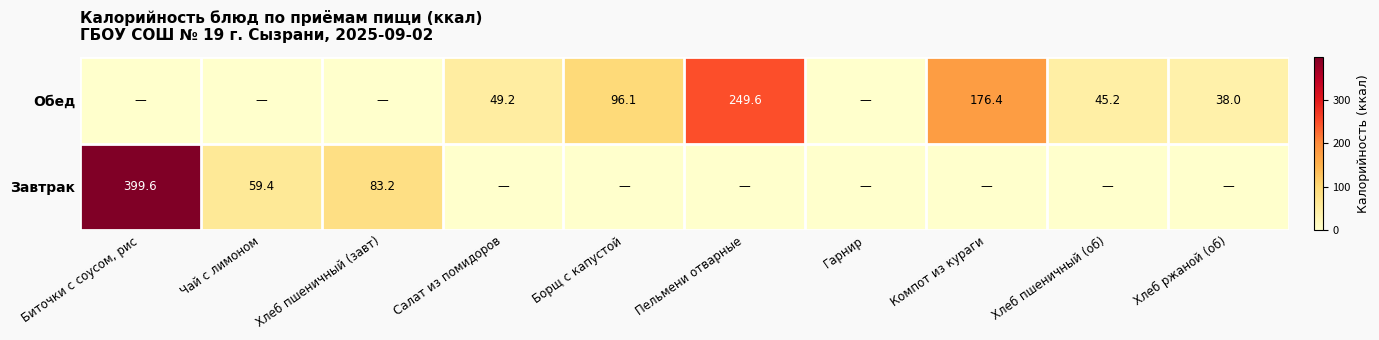

True or false: Завтрак has a value of 104.9 at Чай с лимоном.

False